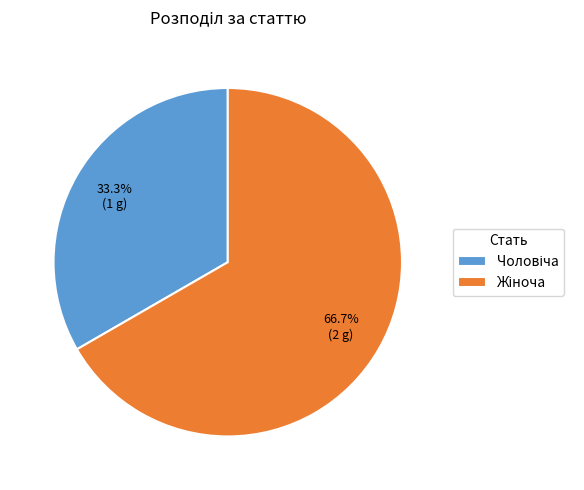

Is there any slice that represents more than half of the pie?

Yes